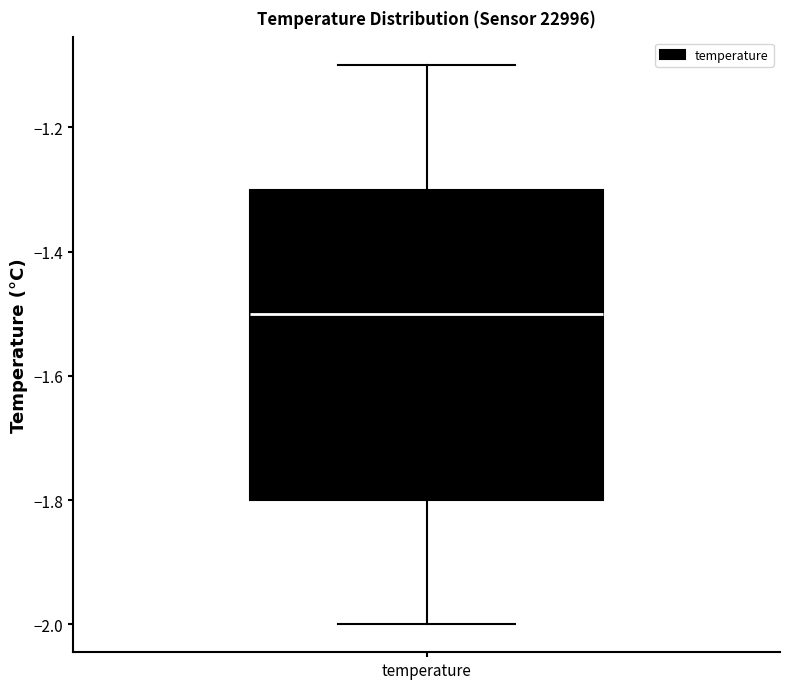

Read this box plot against the y-axis: the position of the median line, the range covered by the box, and the ends of both whiskers. The values are not printed on the chart, so give them approximately, as read against the axis.

median -1.5, box -1.8 to -1.3, whiskers -2.0 to -1.1